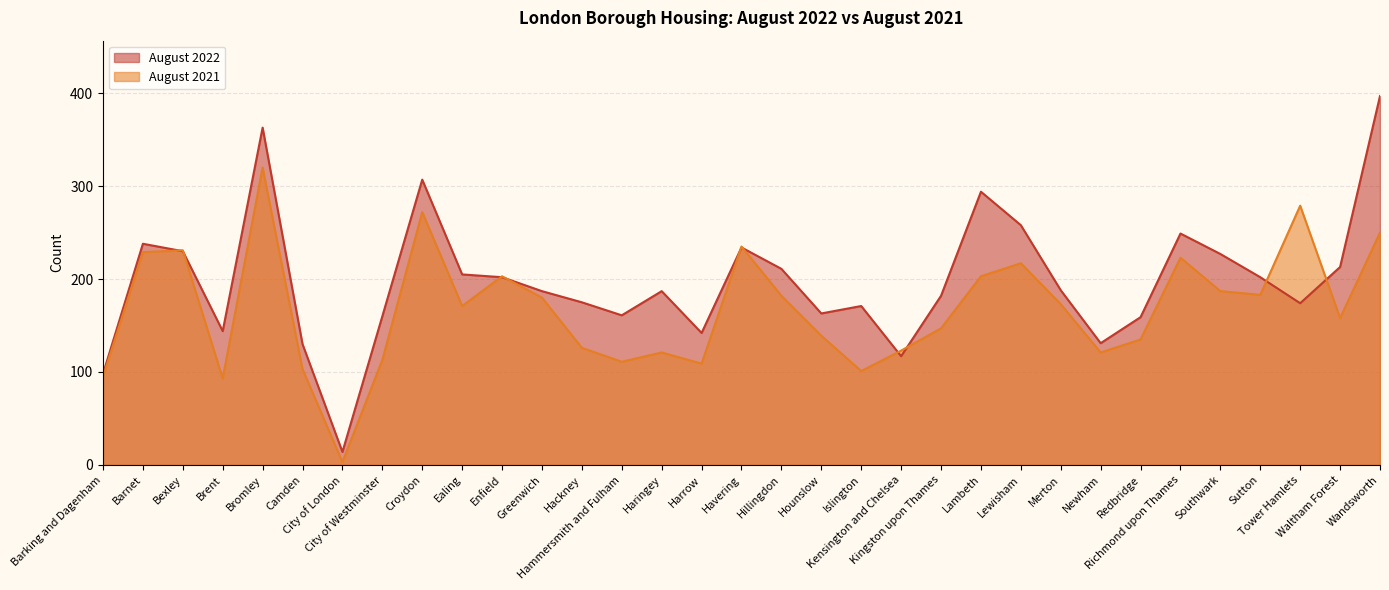

True or false: August 2021 has a value of 243 at Sutton.

False